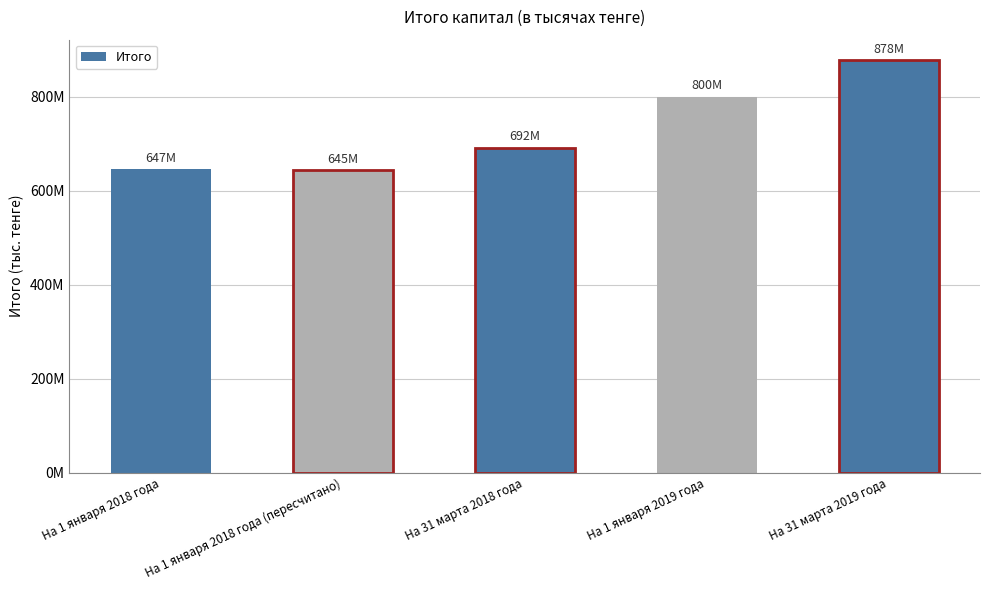

What position from the right is На 1 января 2019 года?

2